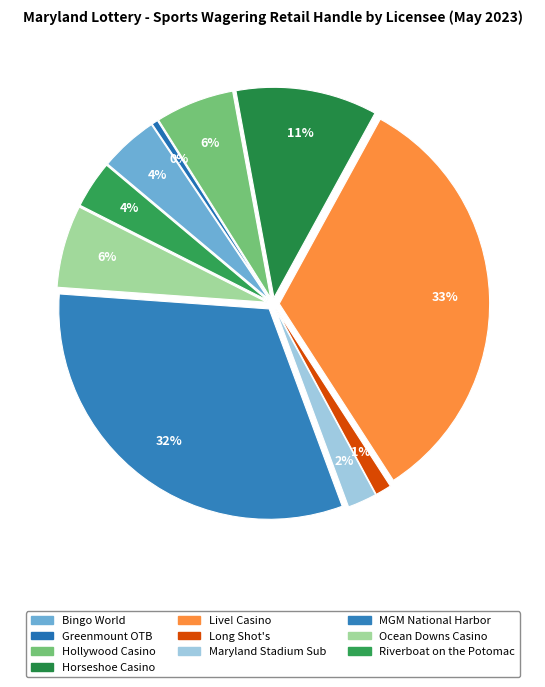

Which slice is the smallest?

Greenmount OTB